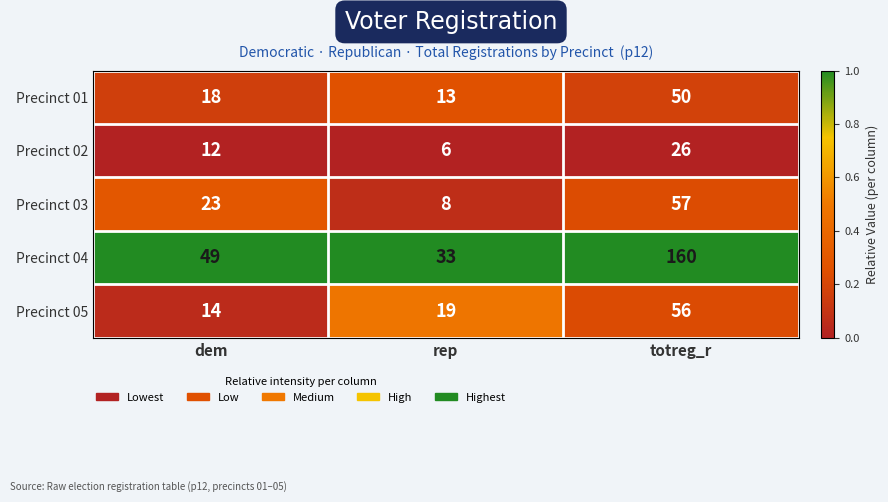

Reading right to left, extract all data points from this chart.

Precinct 01: 50	13	18
Precinct 02: 26	6	12
Precinct 03: 57	8	23
Precinct 04: 160	33	49
Precinct 05: 56	19	14